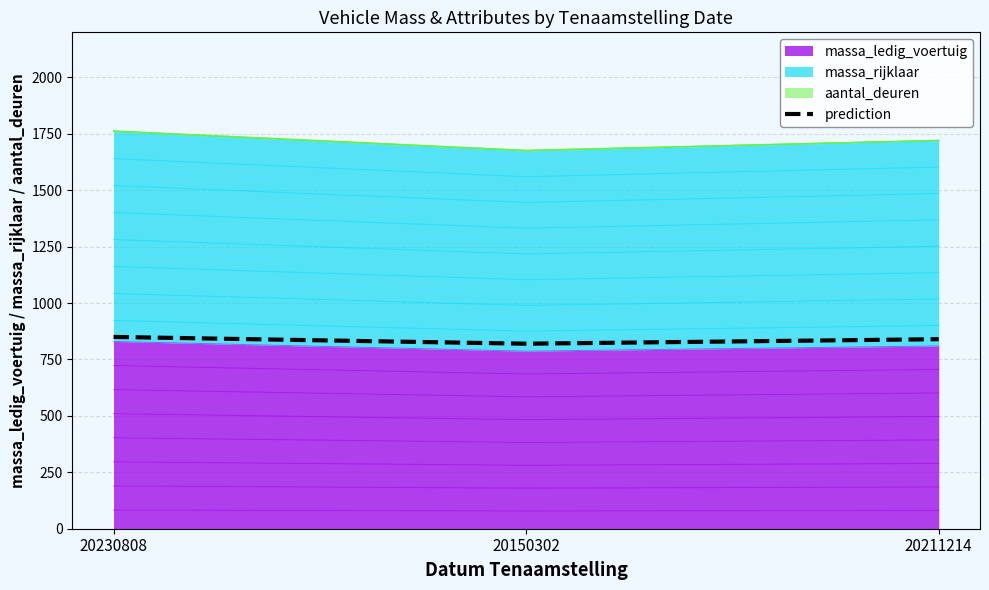

Read the value at 20211214, to the nearest 5.

840